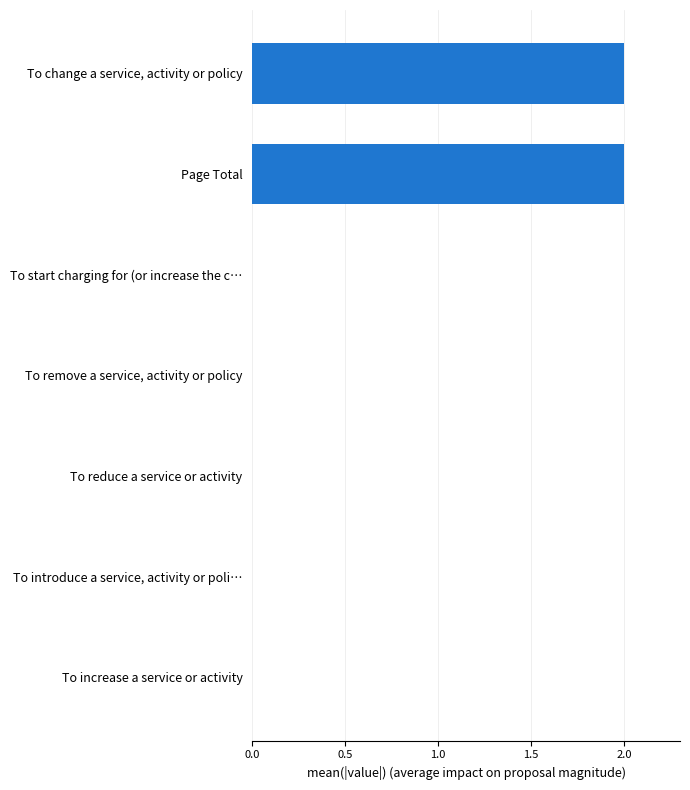

The chart shows a value of 2 at Page Total. True or false?

True